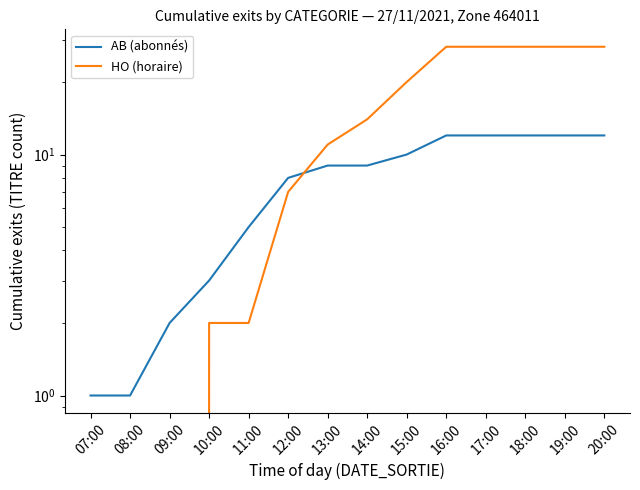

Reading left to right, list all the values displayed in this chart.

AB (abonnés): 1	1	2	3	5	8	9	9	10	12	12	12	12	12
HO (horaire): 0	0	0	2	2	7	11	14	20	28	28	28	28	28